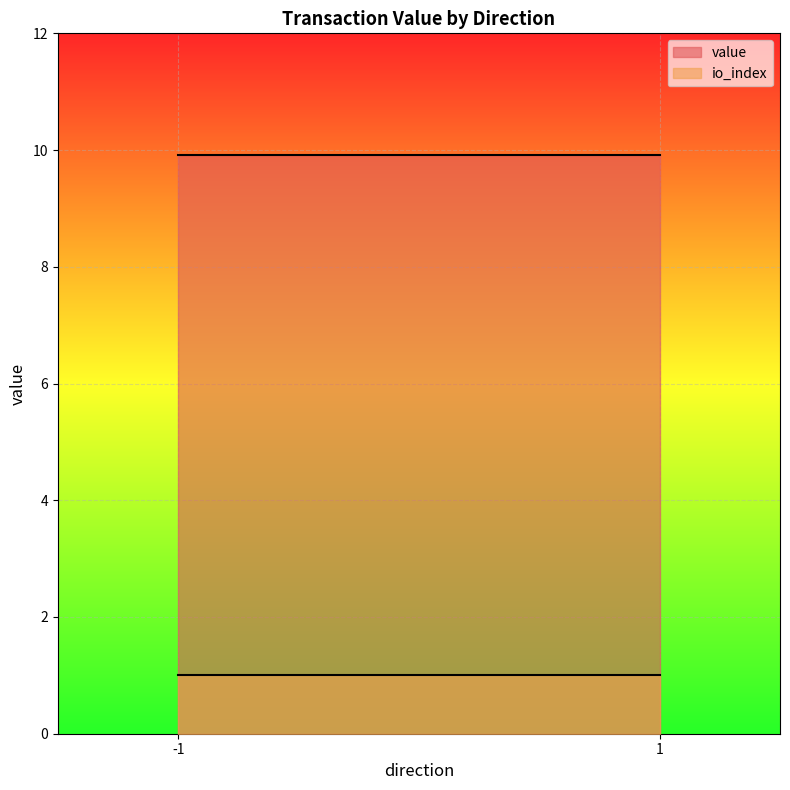

What is the difference between the maximum and minimum values in the value series?

0.0